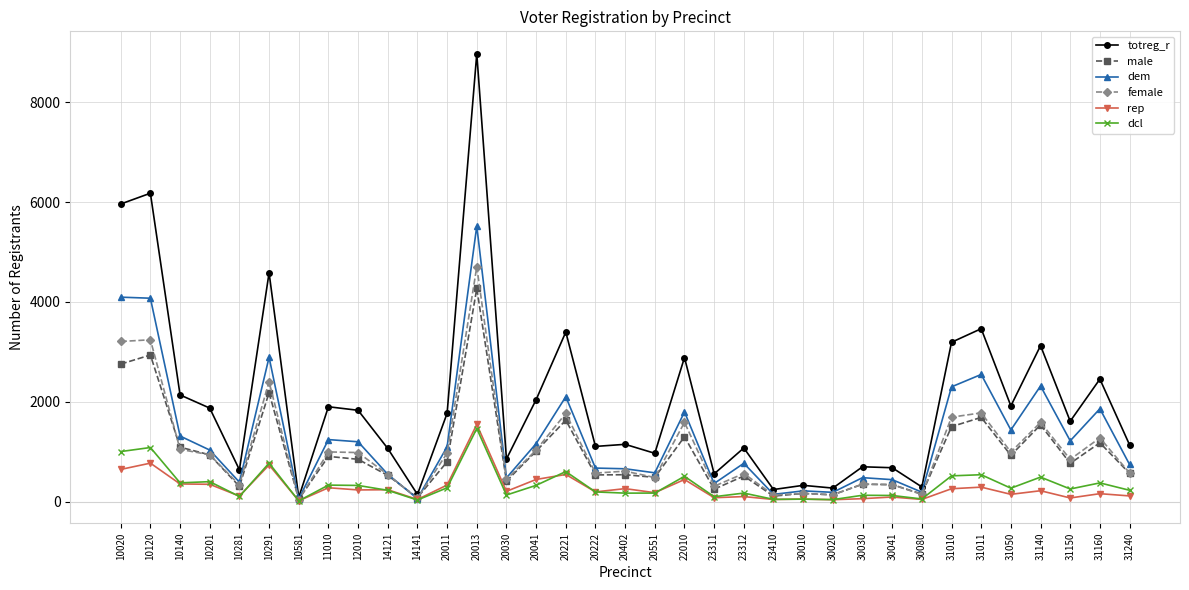

True or false: dem has more than 1 interior local peaks.

True